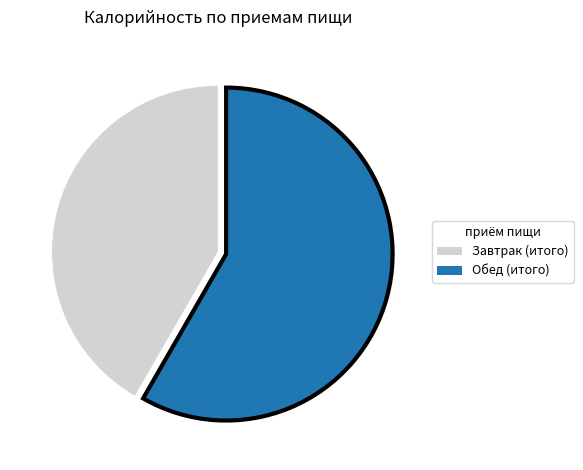

Do Завтрак (итого) and Обед (итого) together represent more than half of the pie?

Yes